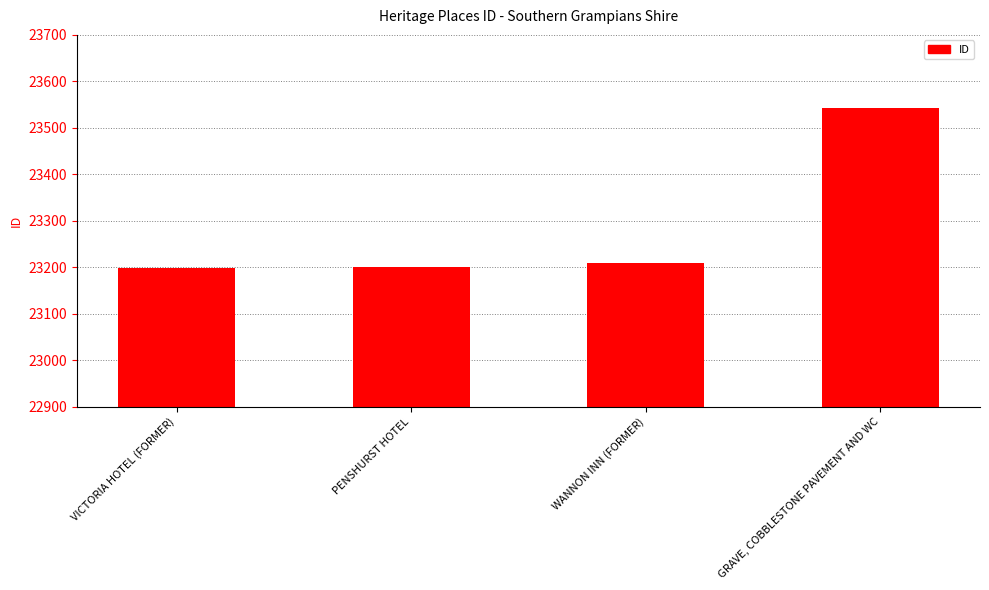

Does the chart contain any negative values?

No